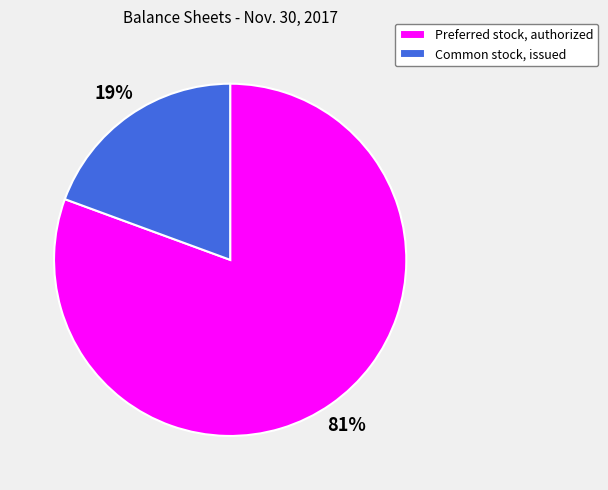

Between Preferred stock, authorized and Common stock, issued, which is larger?

Preferred stock, authorized